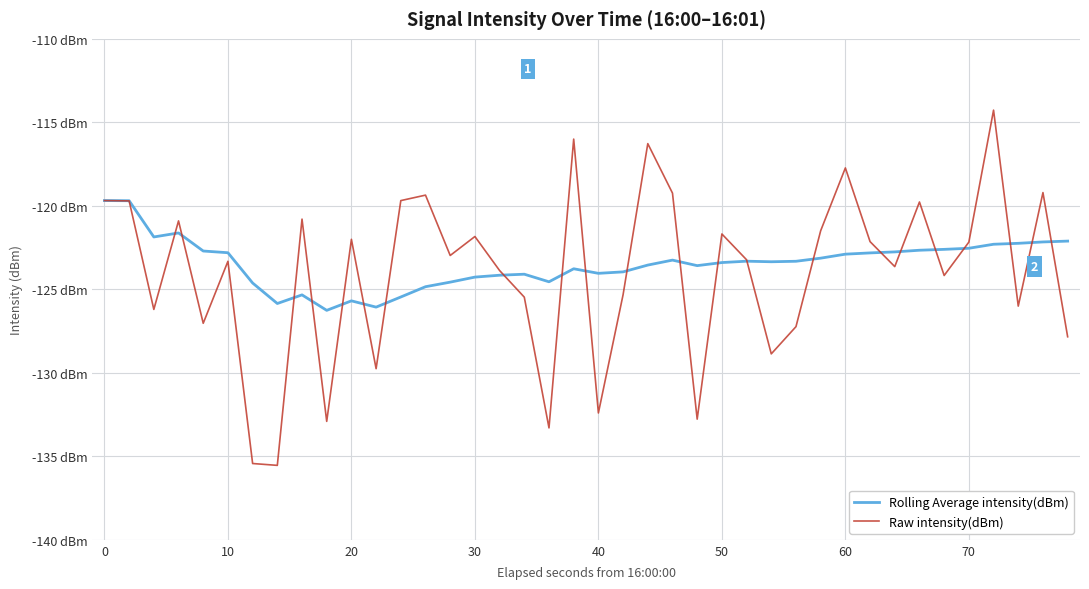

Rank the series by their average value, from lowest to highest.

Raw intensity(dBm), Rolling Average intensity(dBm)